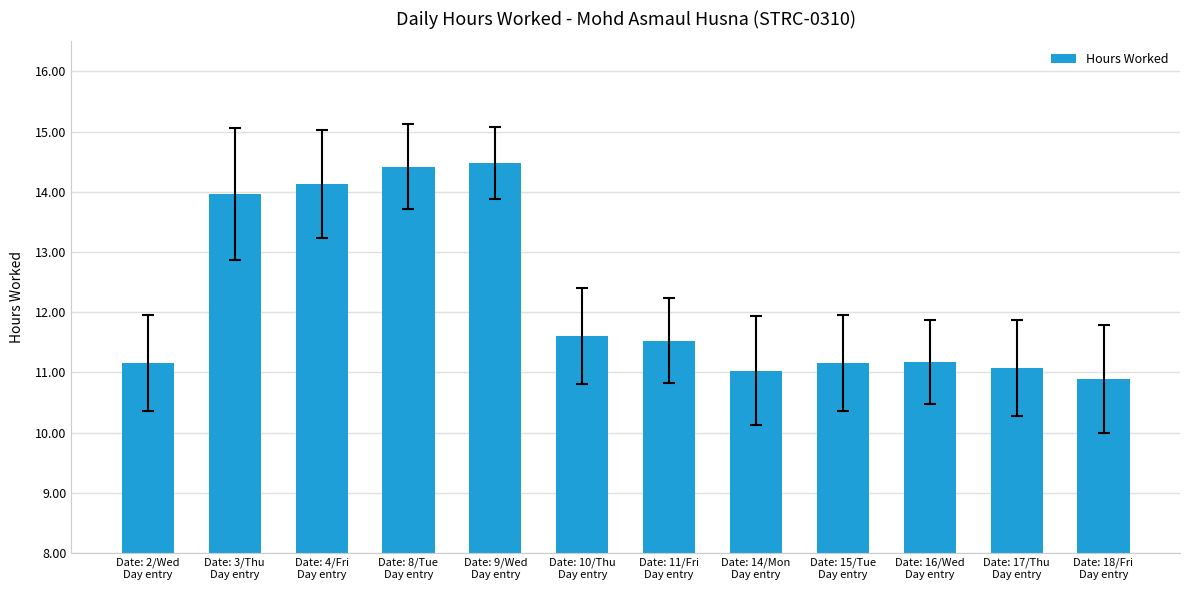

How many data points does each series have?

12